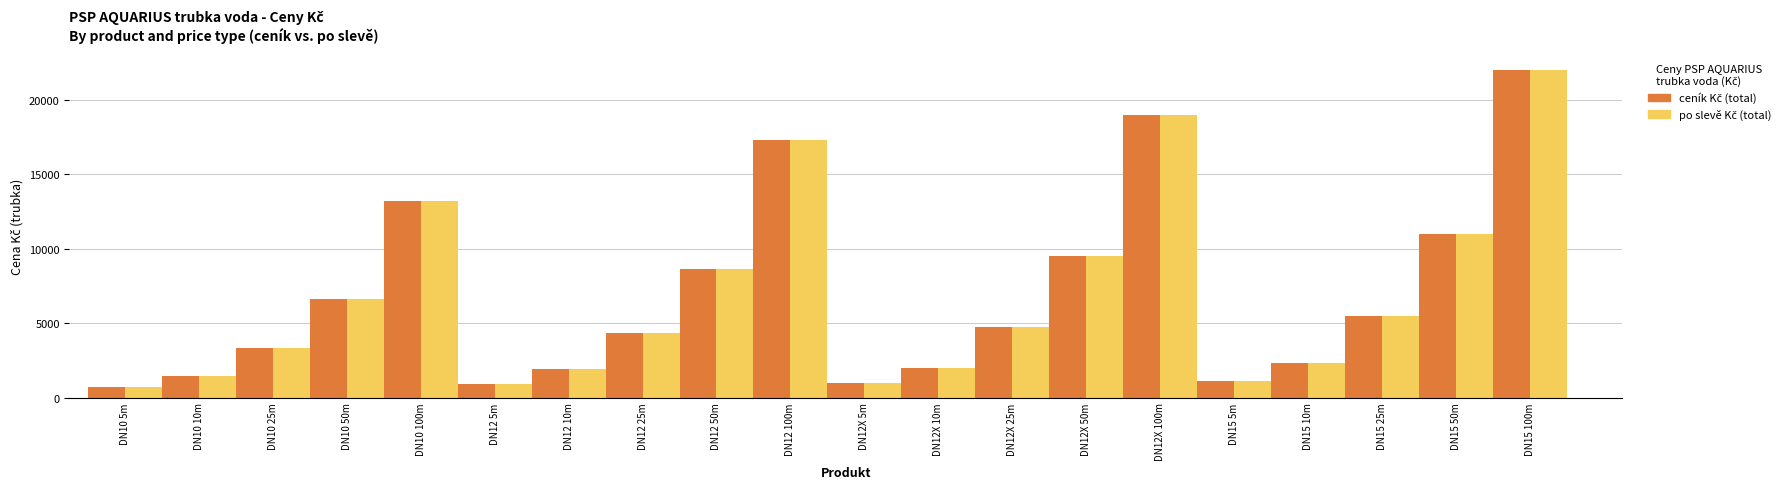

What position from the left is DN10 100m?

5